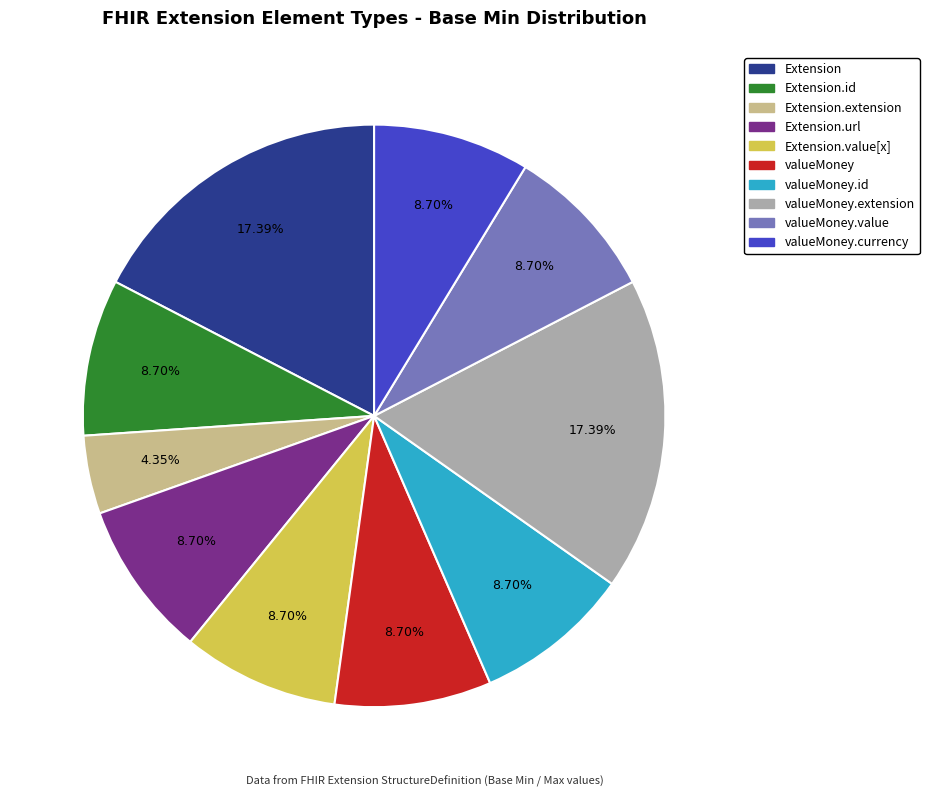

To the nearest percent, what is the difference between the largest and smallest slice percentages?

13%